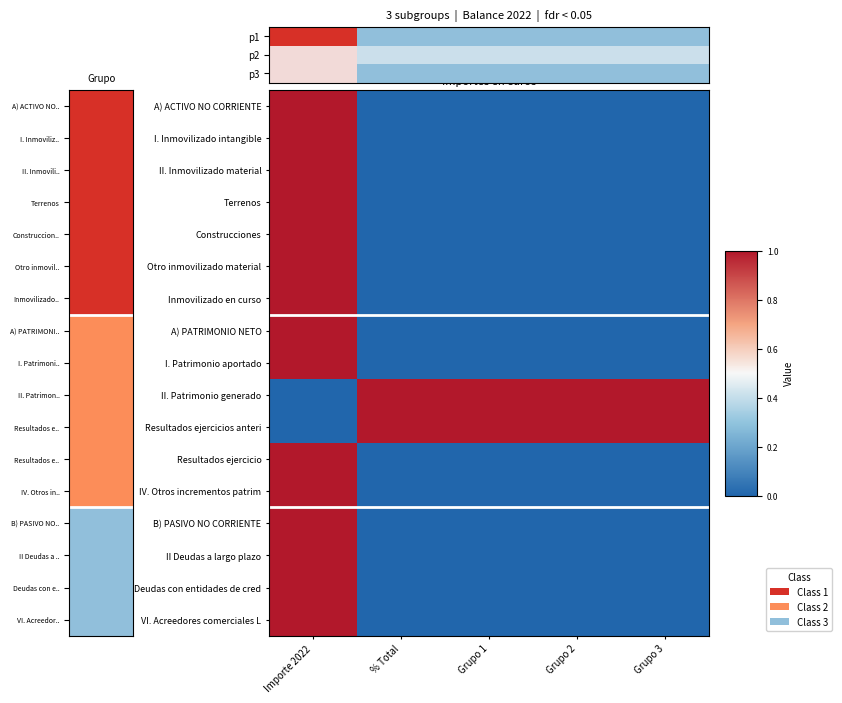

How many series are shown in this chart?

17